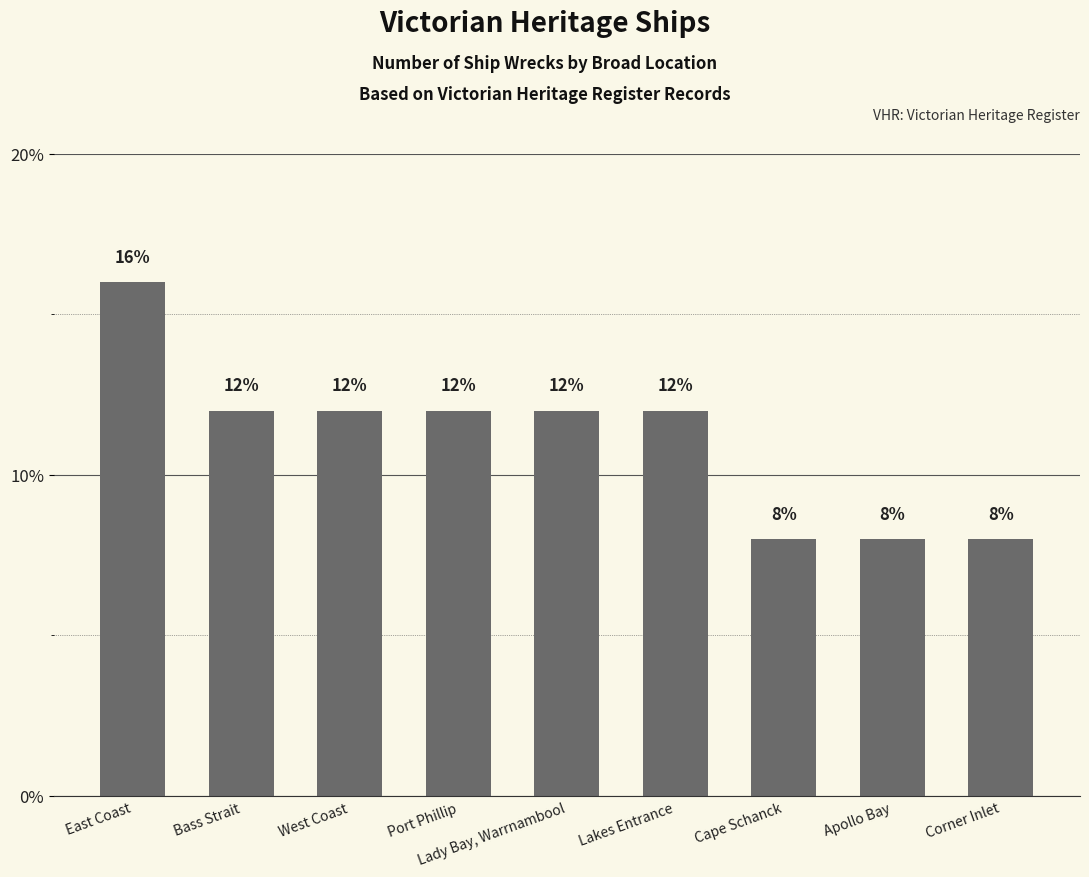

Read the value at Lakes Entrance.

12